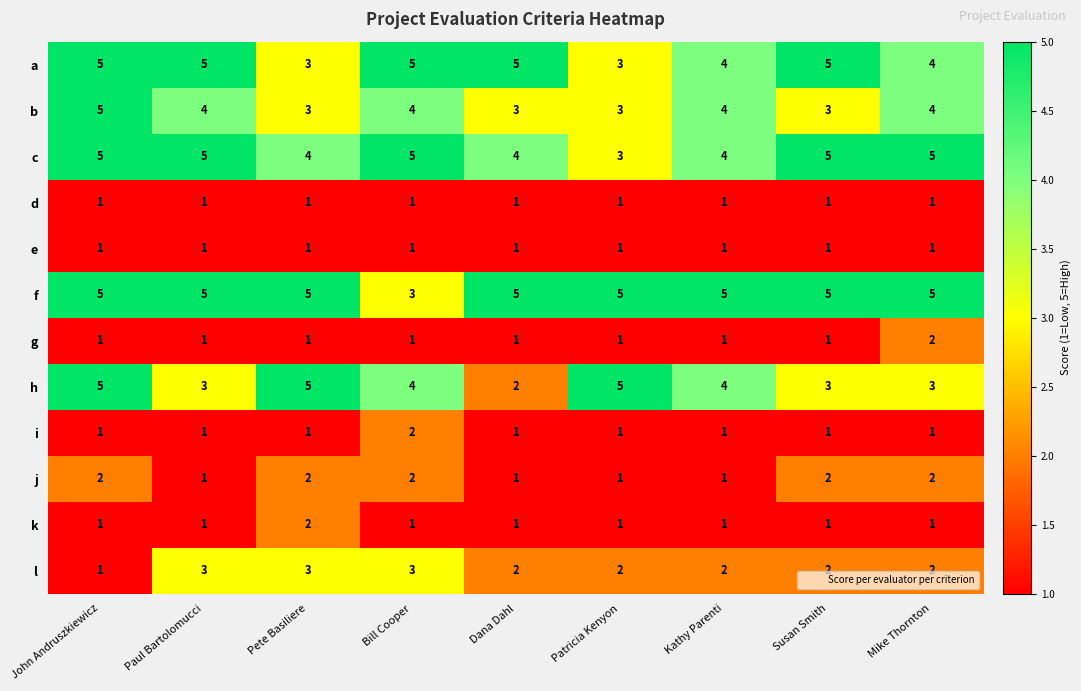

Is it true that a equals 3 at Patricia Kenyon?

True